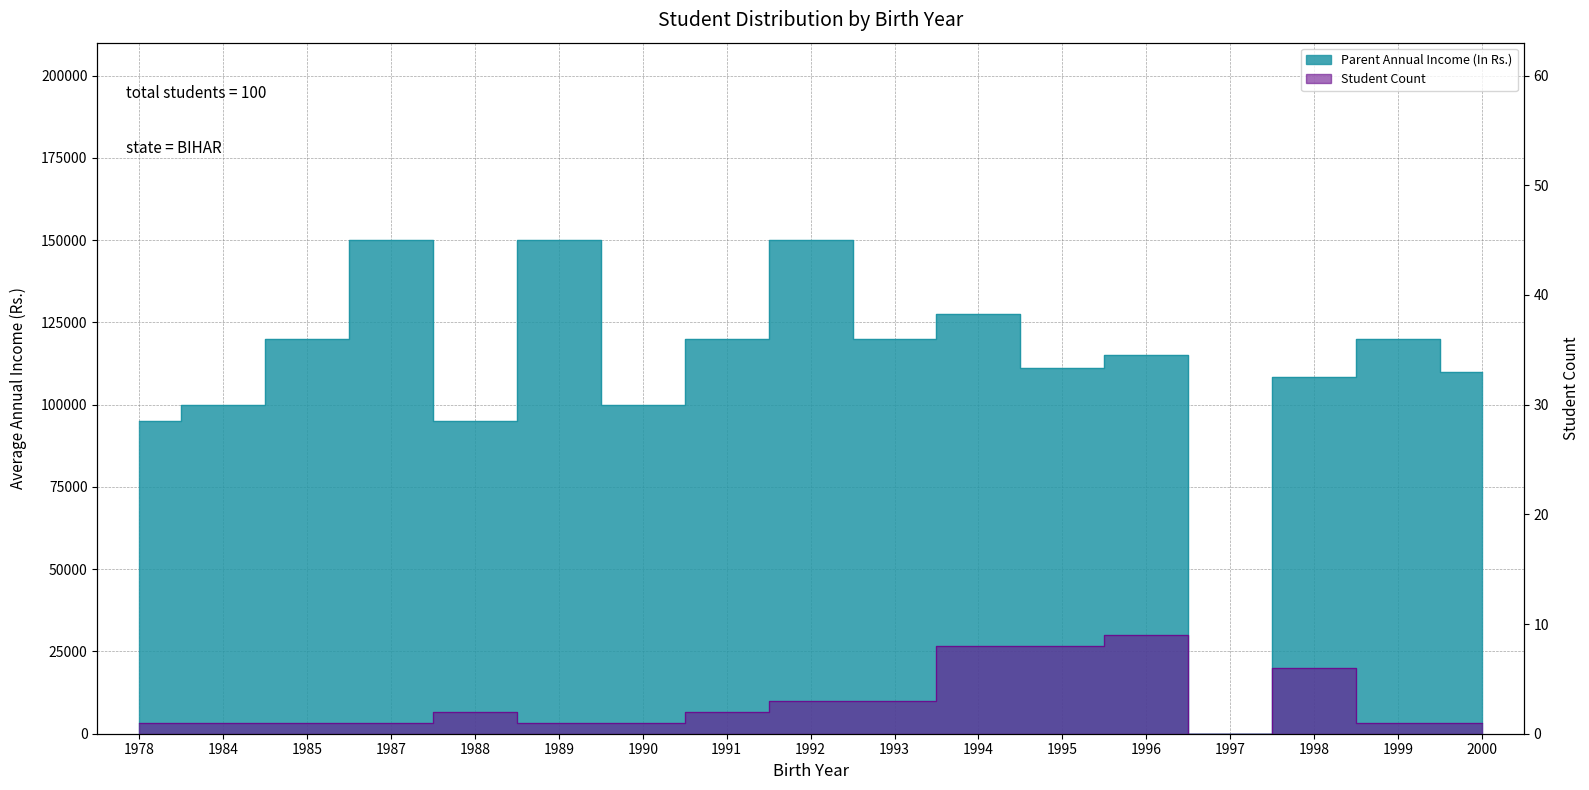

True or false: Count and Parent Annual Income (In Rs.) cross at least once.

False